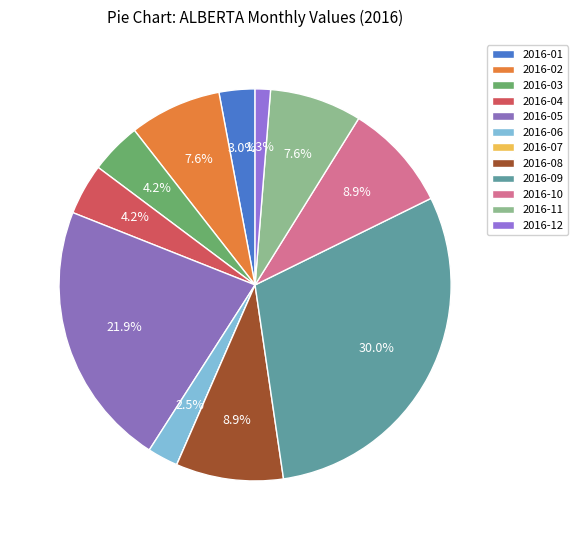

Count the number of slices in the pie.

12